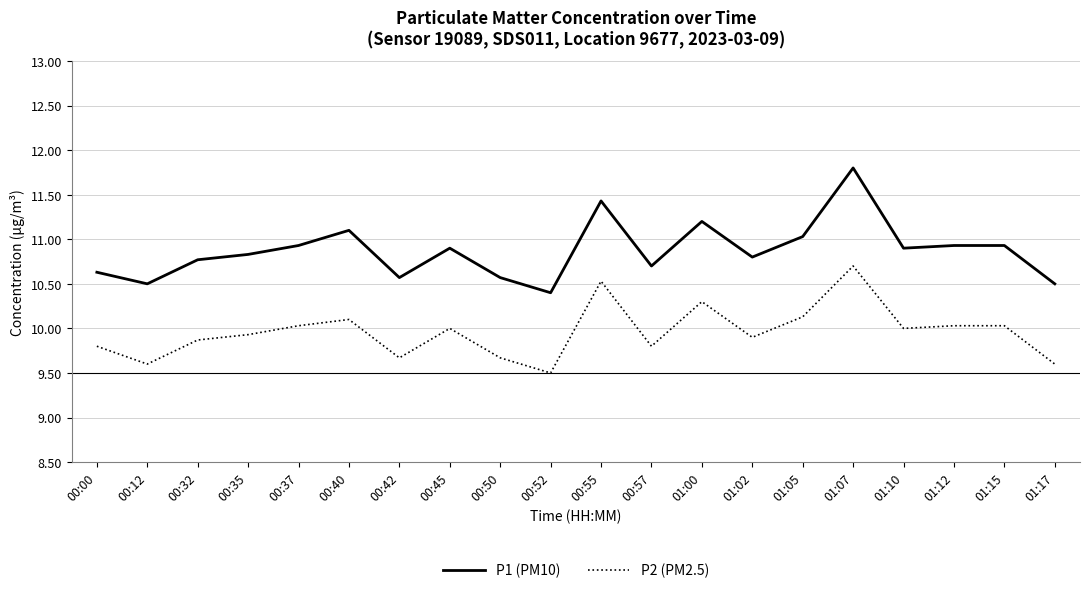

At which label does P2 (PM2.5) first exceed 10?

00:37